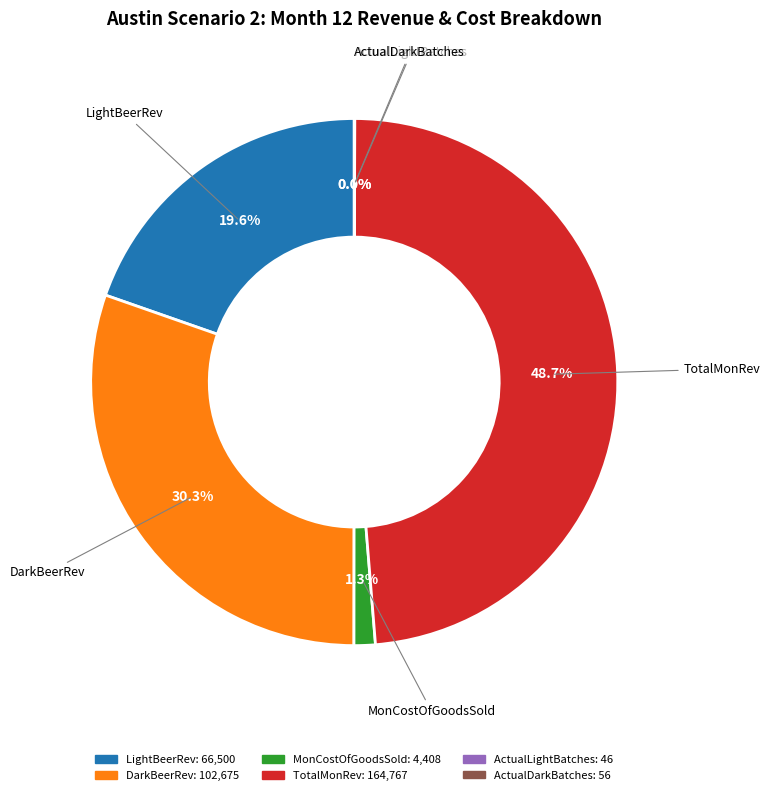

What portion of the pie excludes LightBeerRev?

80.4%